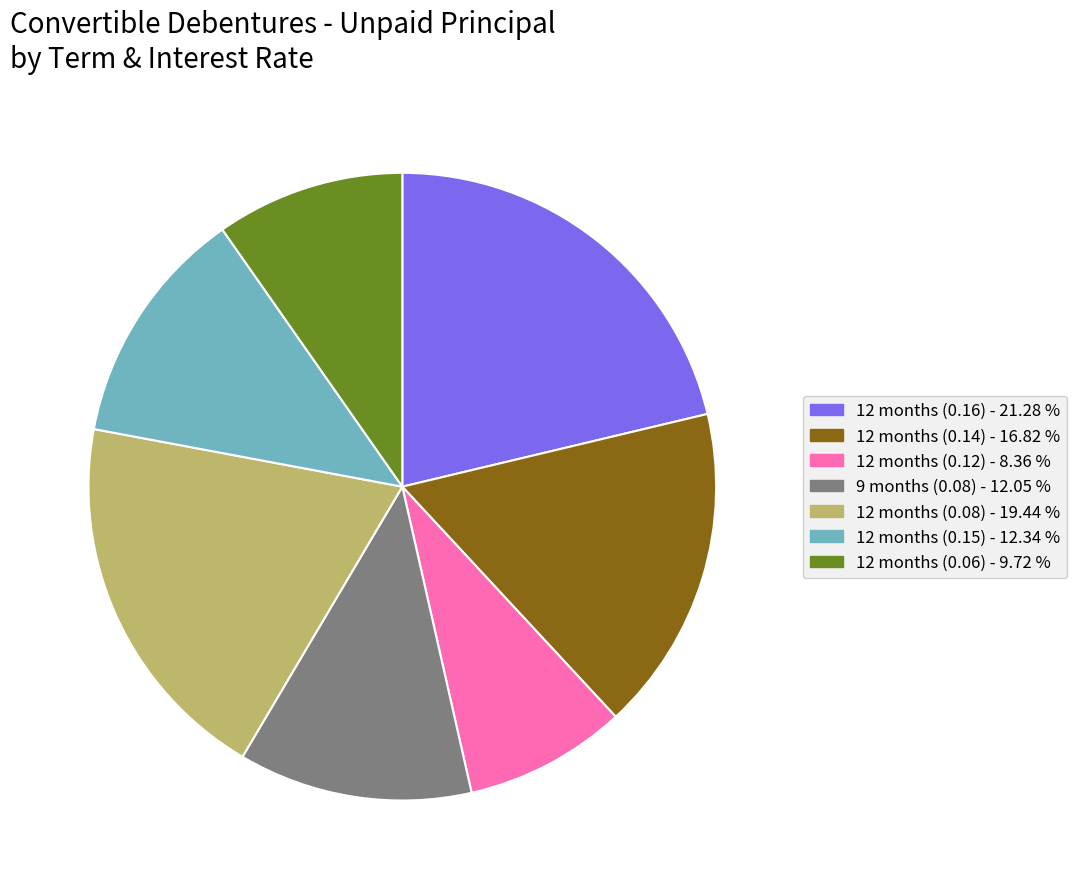

What is the largest slice in the pie chart?

12 months (0.16)